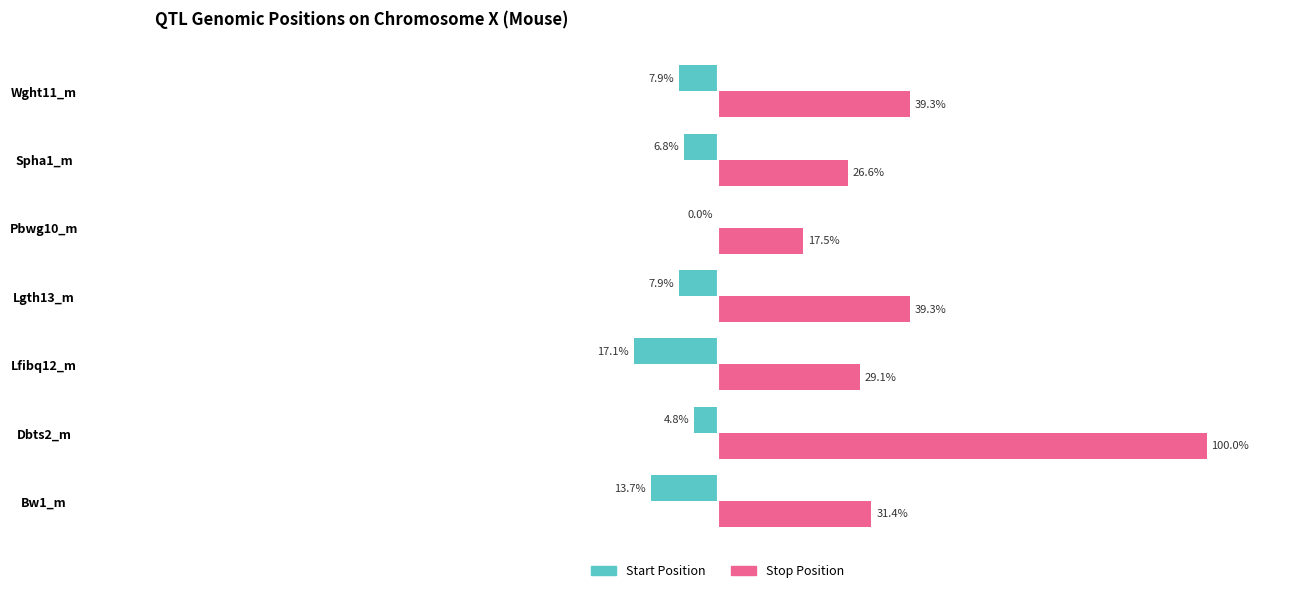

At which category is the sum across all series the highest?

Dbts2_m